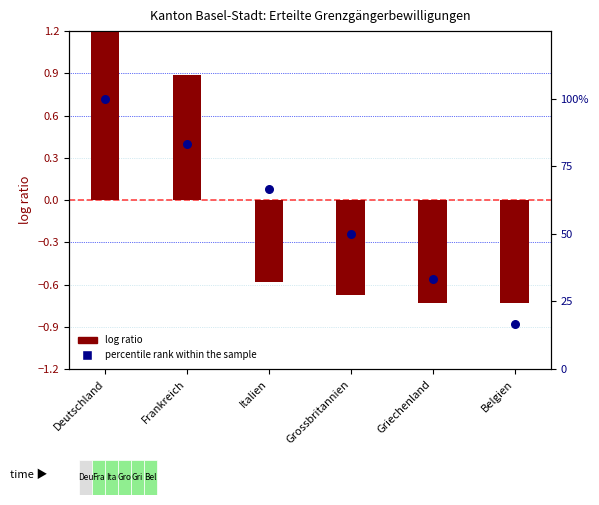

Which series reaches the minimum Y coordinate?

log ratio (Total)